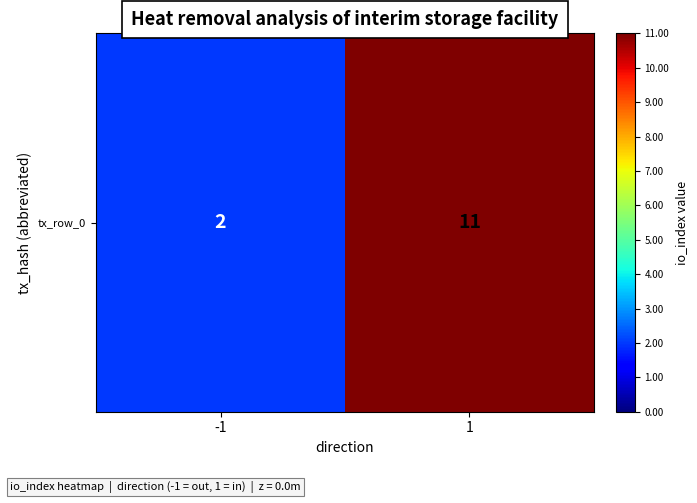

What is the change in value from -1 to 1?

+9